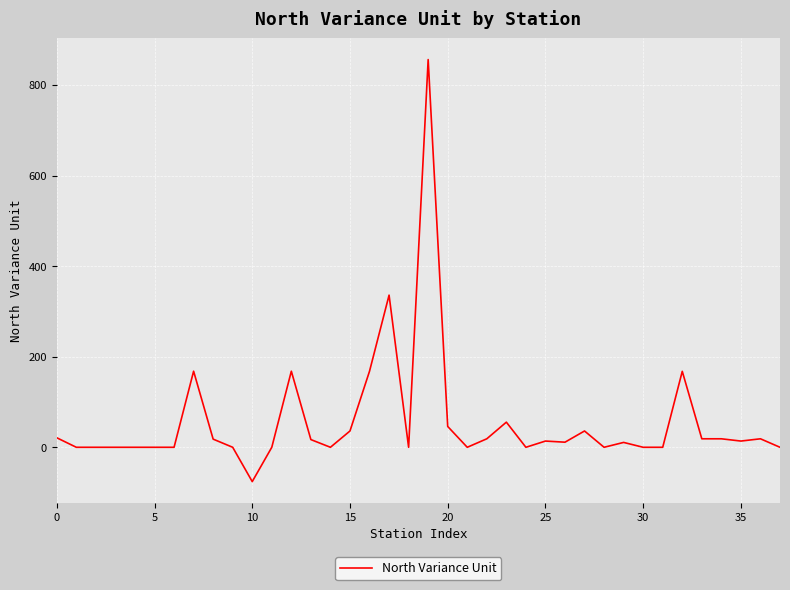

What is the smallest value displayed?

-75.8